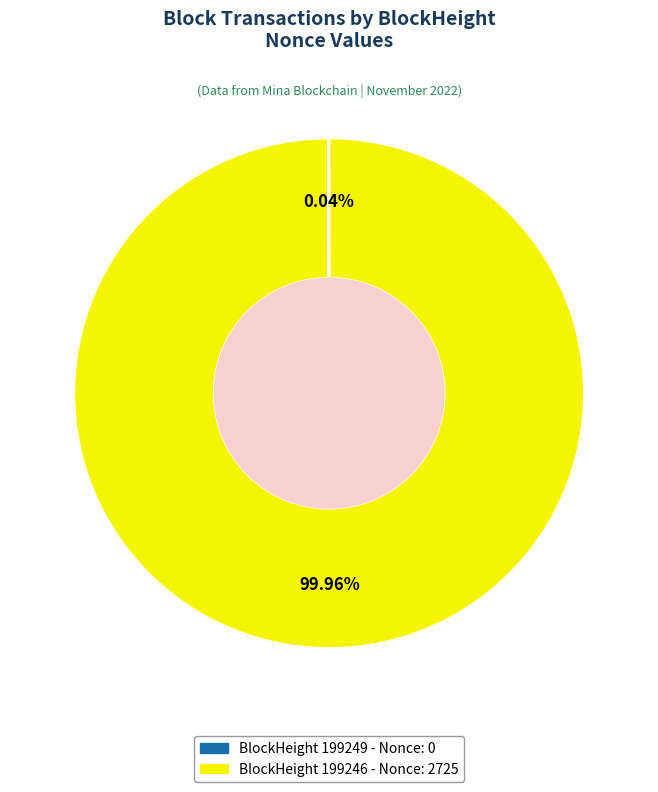

Does any single category account for the majority?

Yes